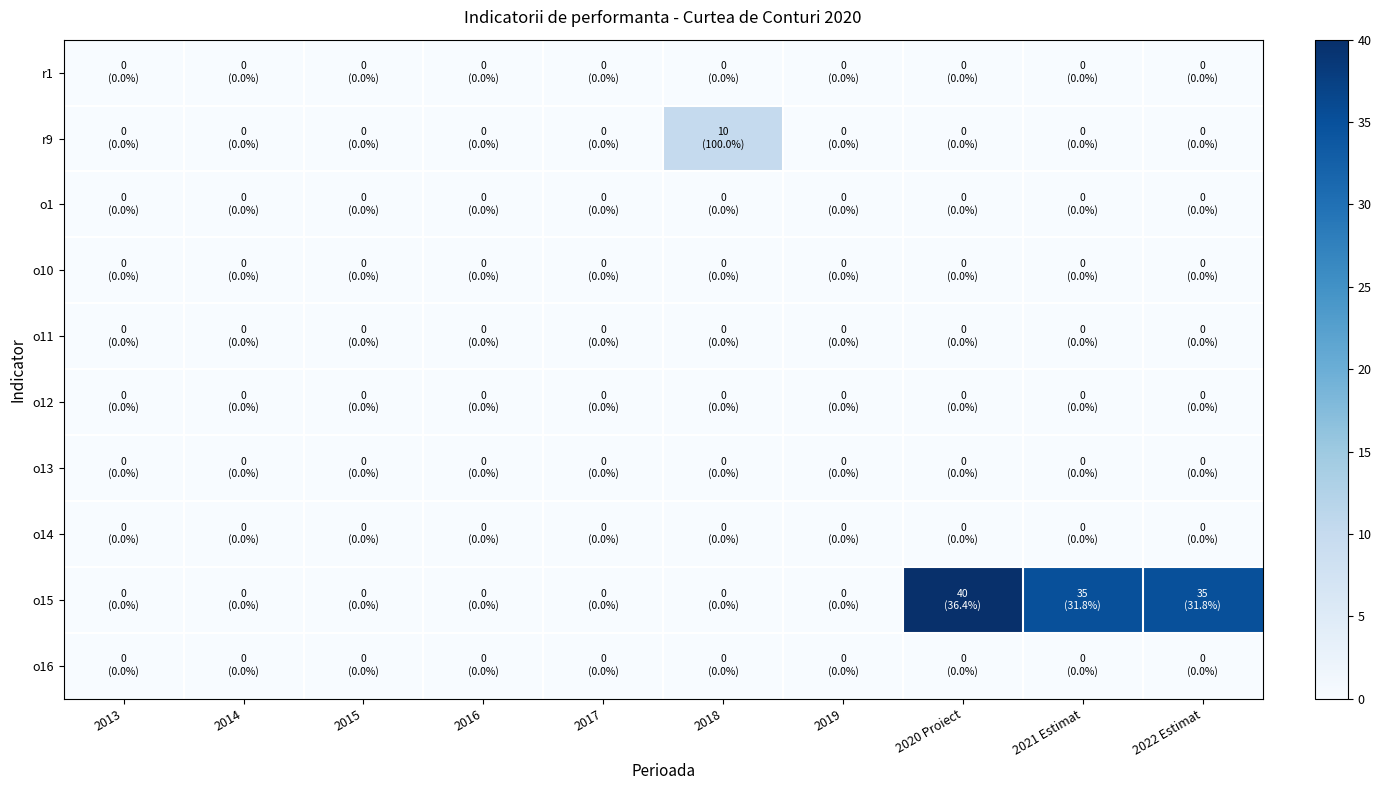

At which category does the chart reach its peak across all series?

2020 Proiect